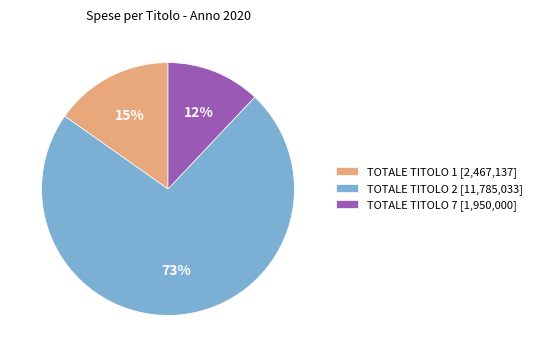

Which slice is the smallest?

TOTALE TITOLO 7 [1,950,000]